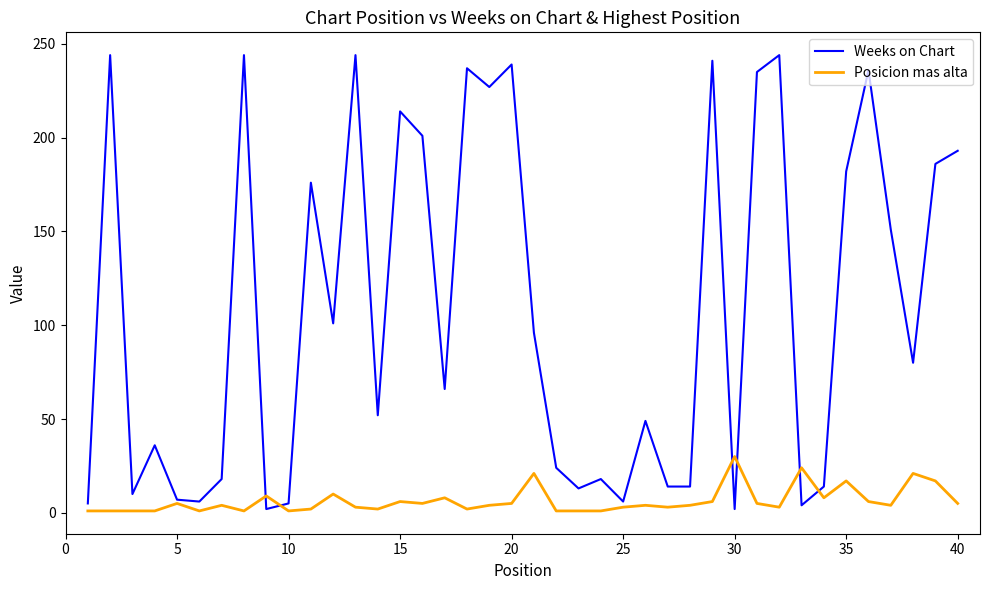

List the series in order of their overall mean, lowest first.

Posicion mas alta, Weeks on Chart